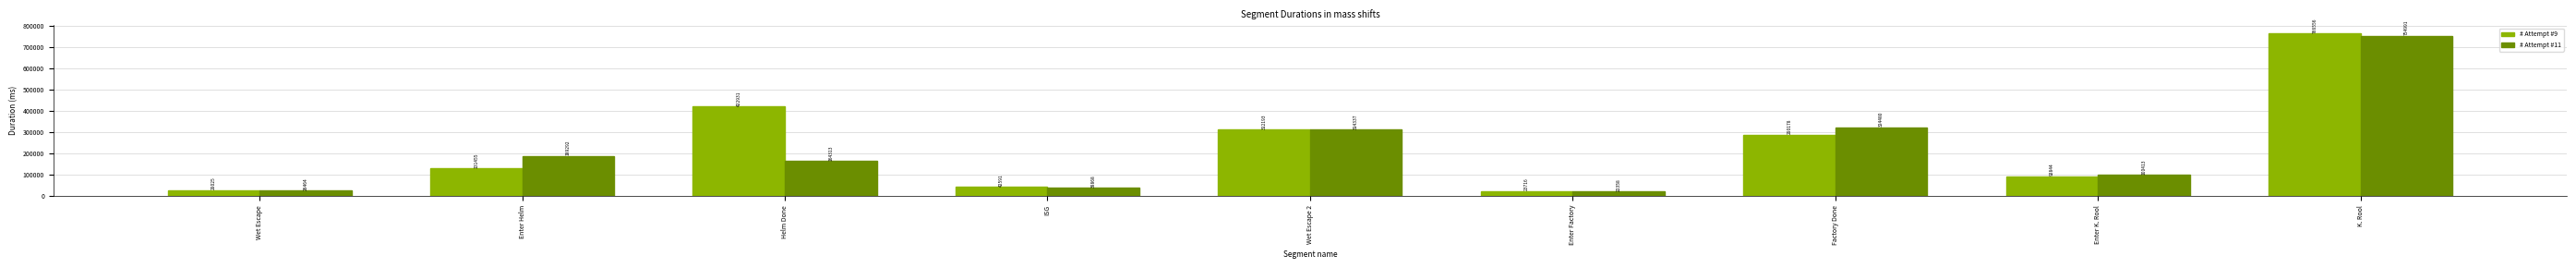

Rank the series by their average value, from lowest to highest.

# Attempt #11, # Attempt #9